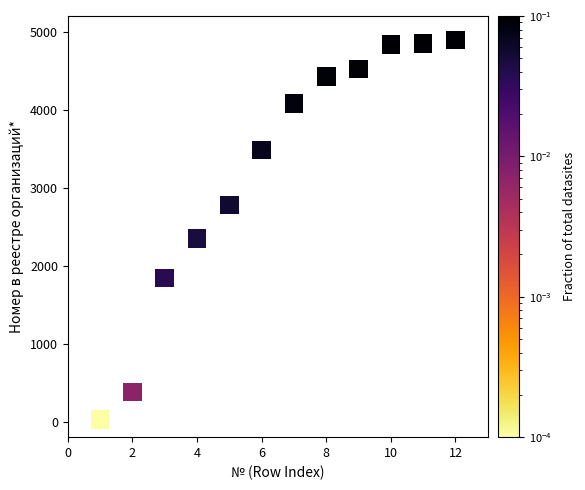

What is the average Y value?

3204